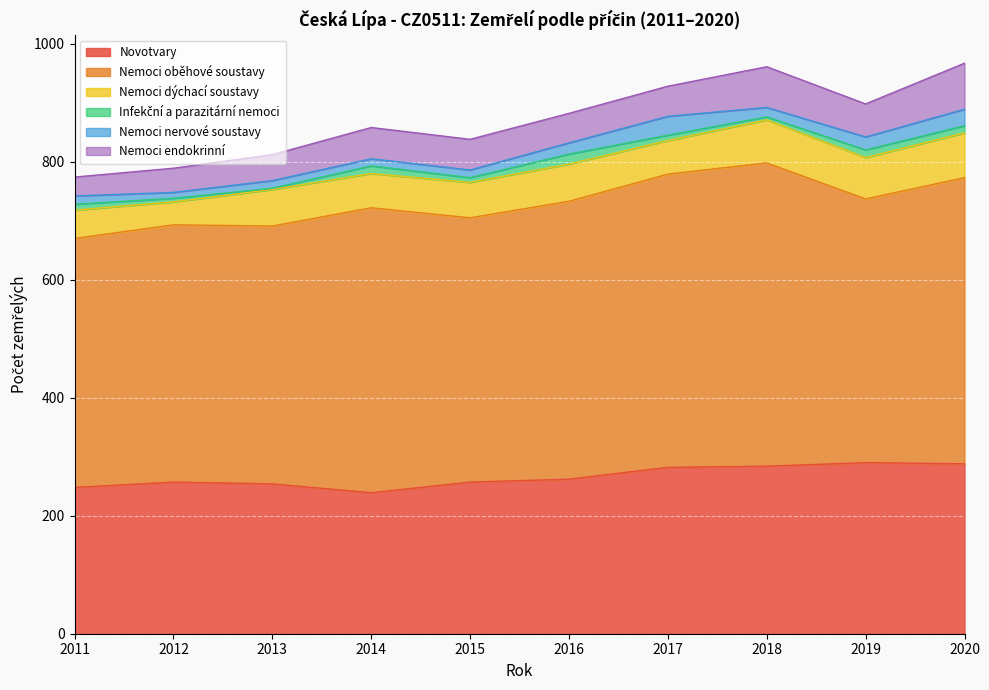

In Infekční a parazitární nemoci, how many points are higher than both neighbors (excluding endpoints)?

3